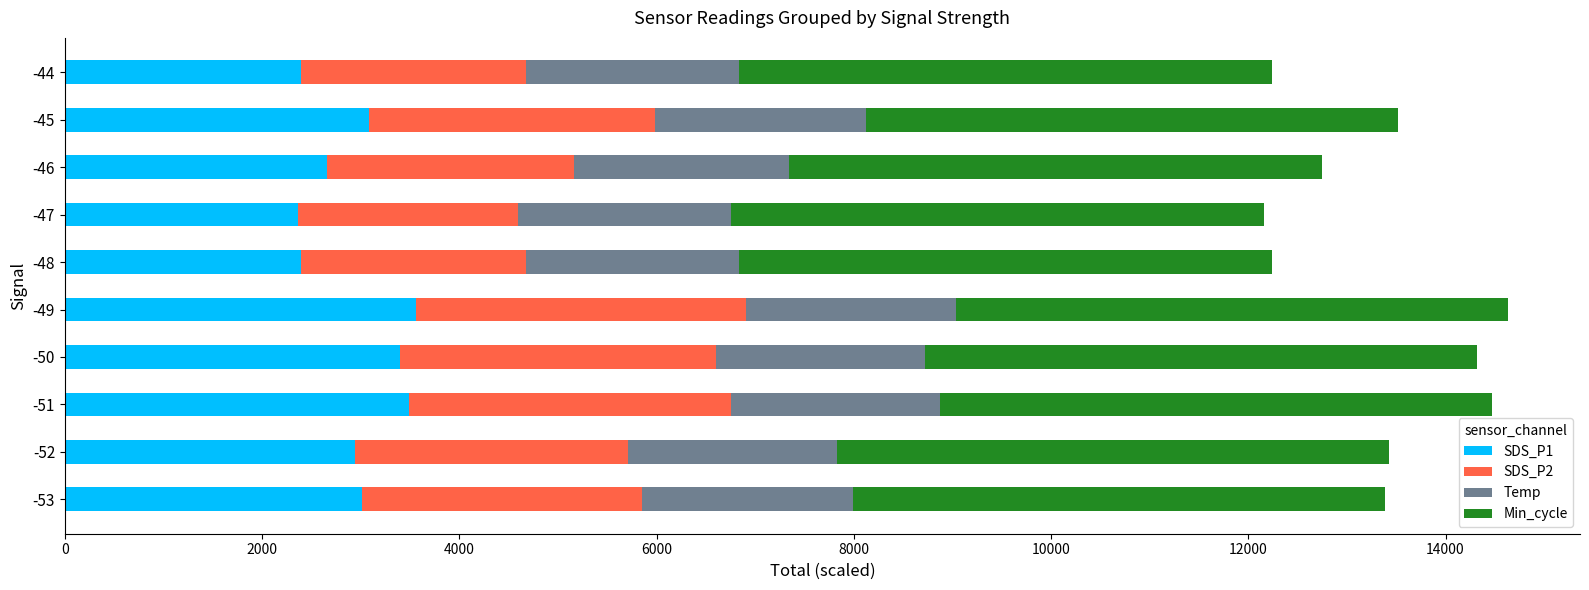

What is the sum of all SDS_P1 values?

29306.0